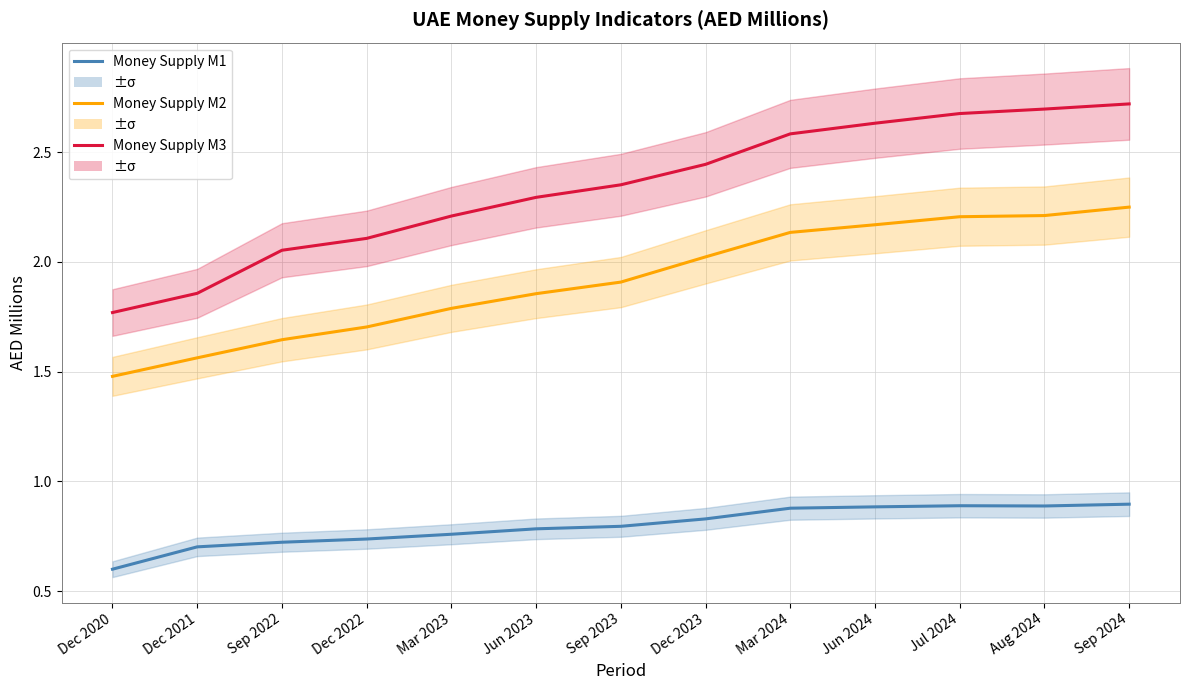

The value of Money Supply M2 at Dec 2022 is 0.9. True or false?

False